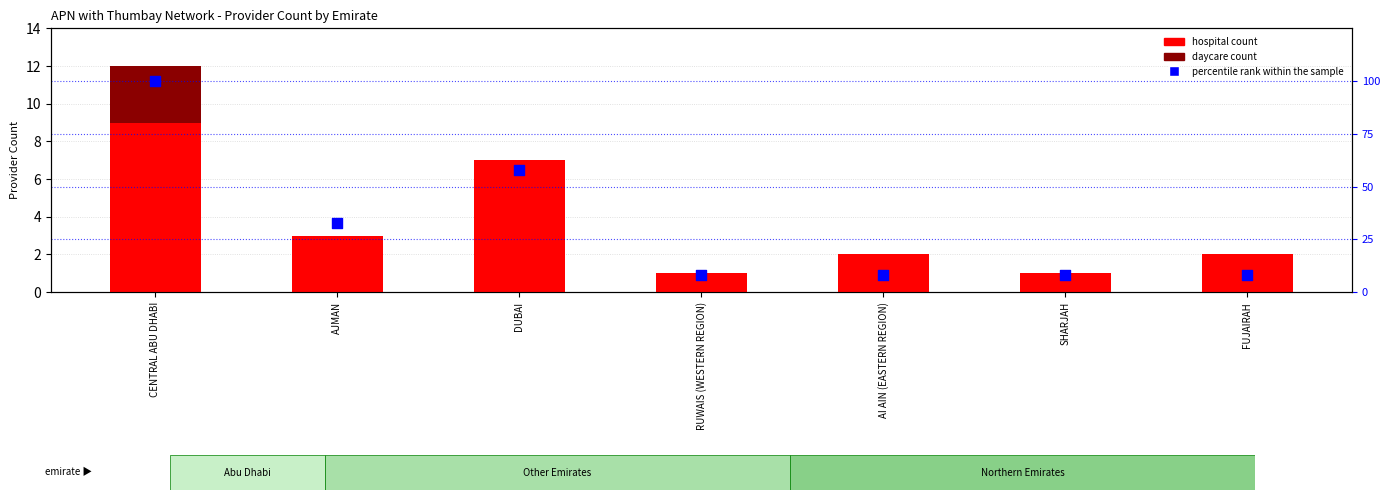

Which series contains the lowest Y value?

daycare count